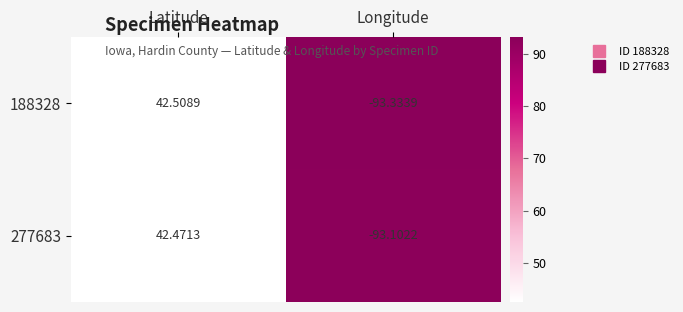

At which category is the sum across all series the highest?

Latitude